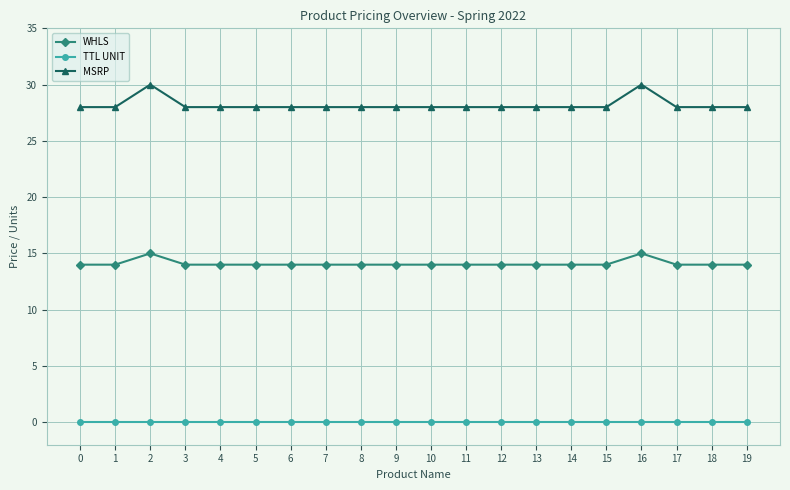

What is the difference between the maximum and minimum values in the MSRP series?

2